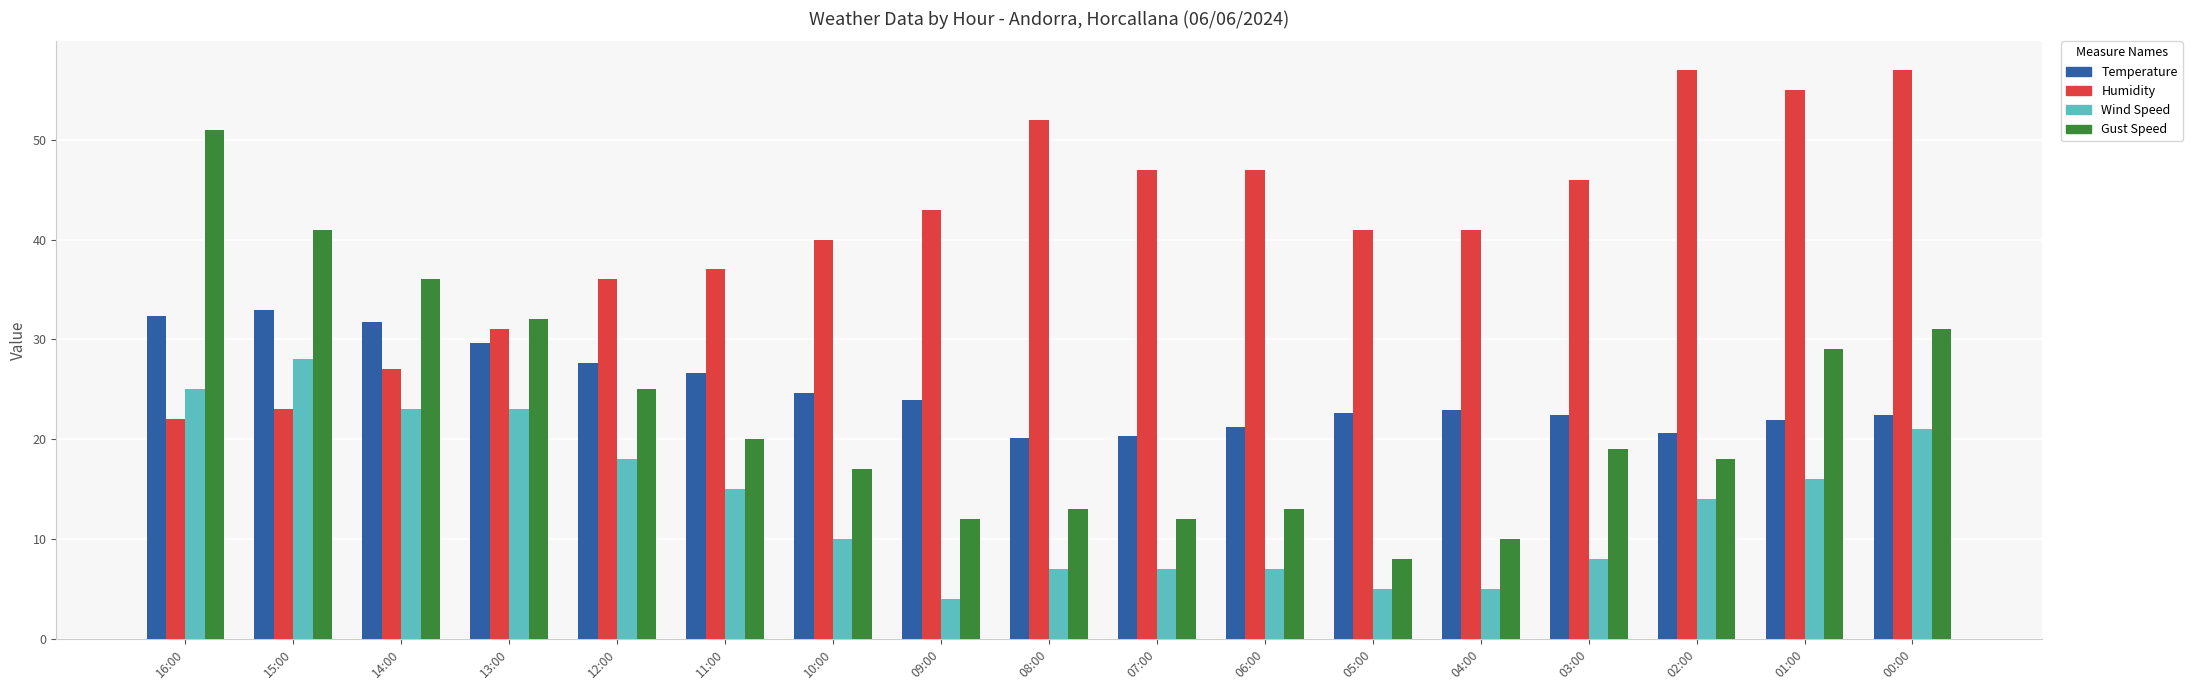

Does the chart contain any negative values?

No